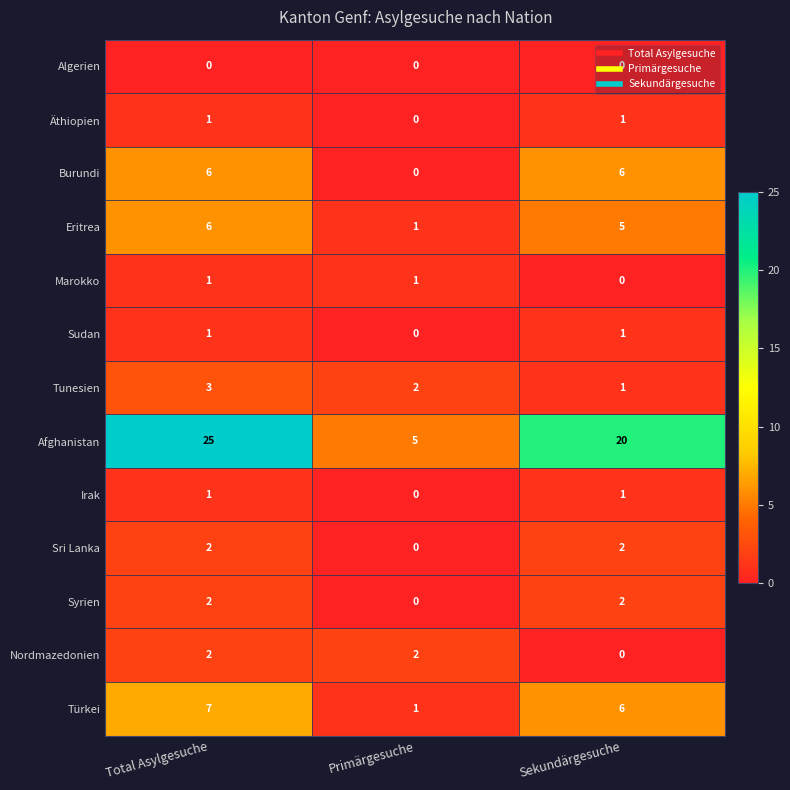

Is the value of Türkei at Total Asylgesuche greater than the value of Tunesien at Primärgesuche?

Yes